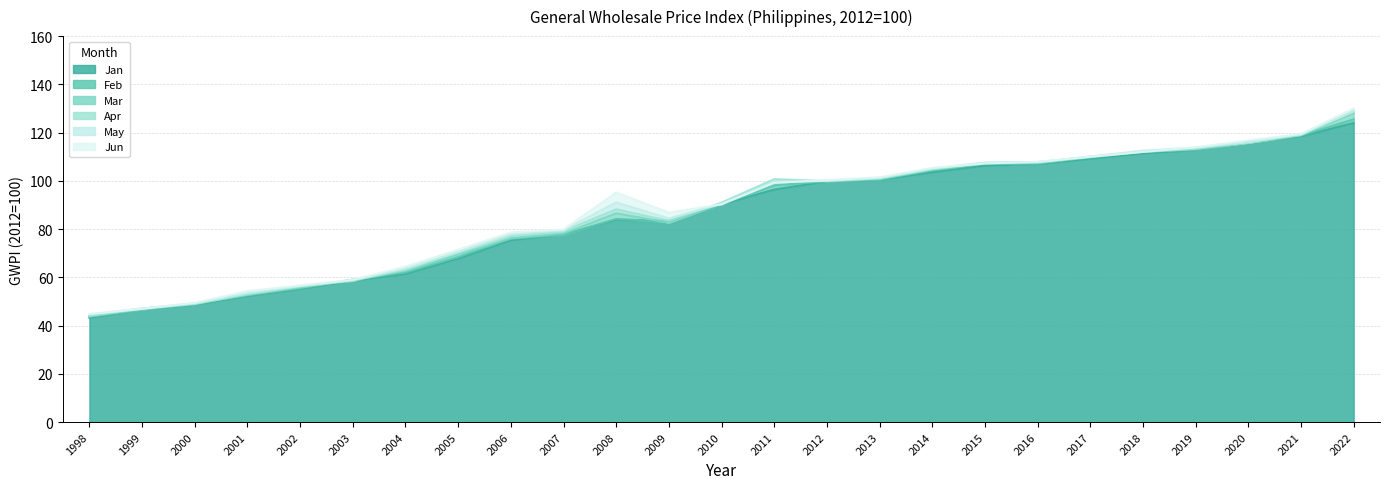

Where is the first local minimum for Apr?

2009